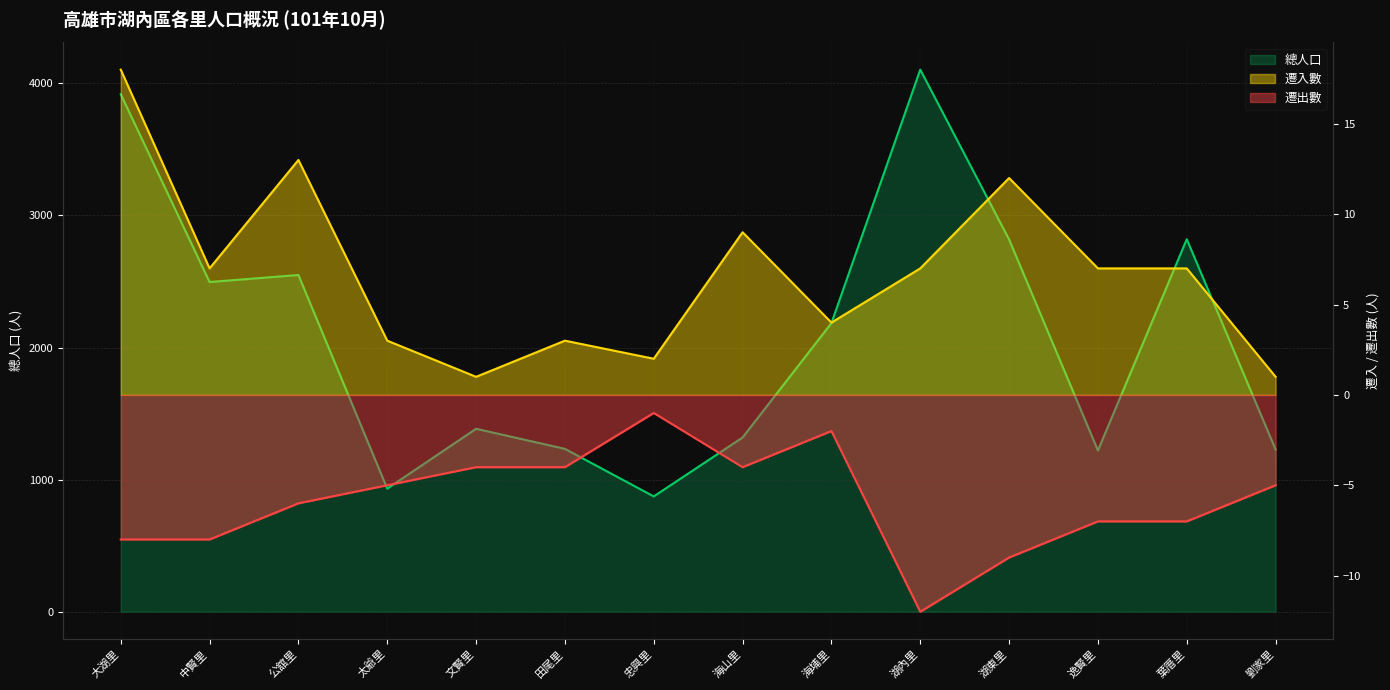

What is the maximum value for 遷入數?

18